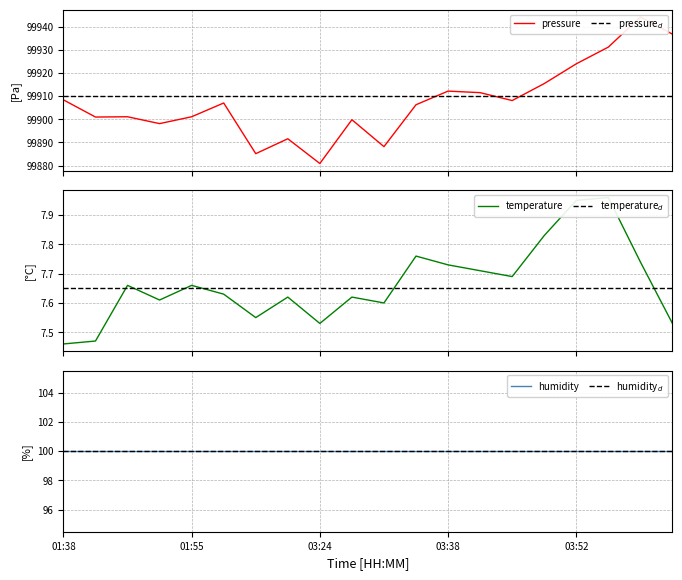

Which series has the largest total across all categories?

pressure